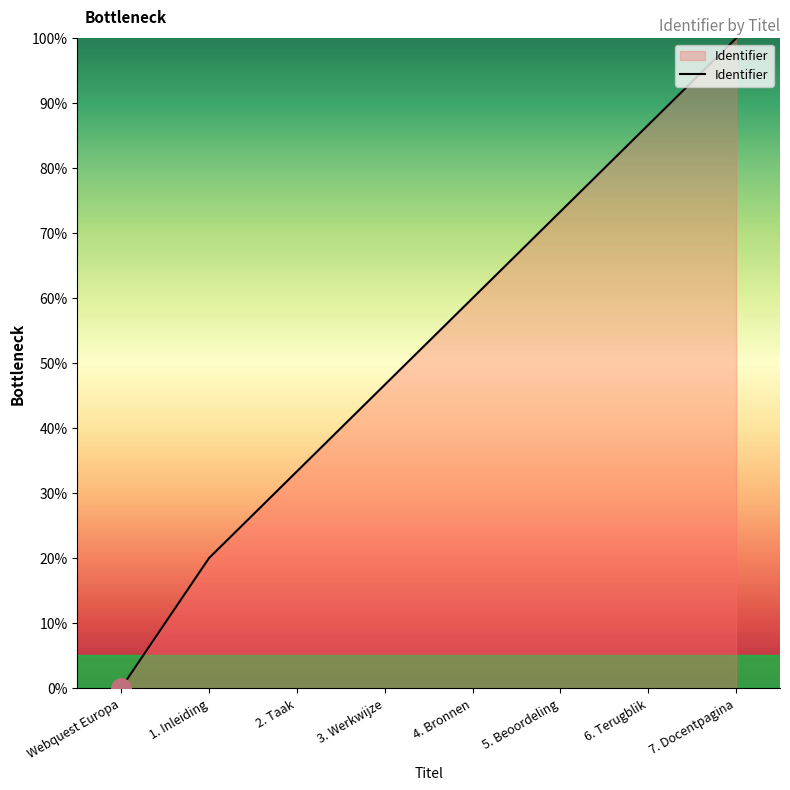

What is the change in value from 4. Bronnen to 6. Terugblik?

+26.7